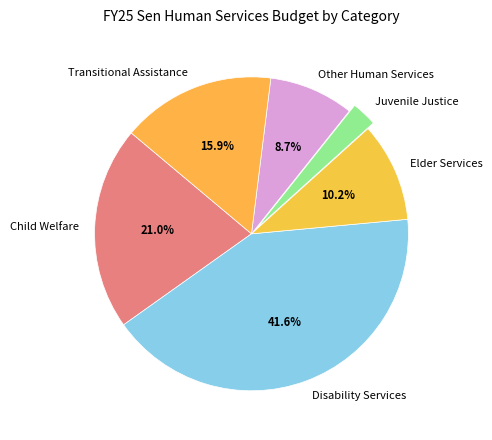

Which has a higher value, Juvenile Justice or Other Human Services?

Other Human Services